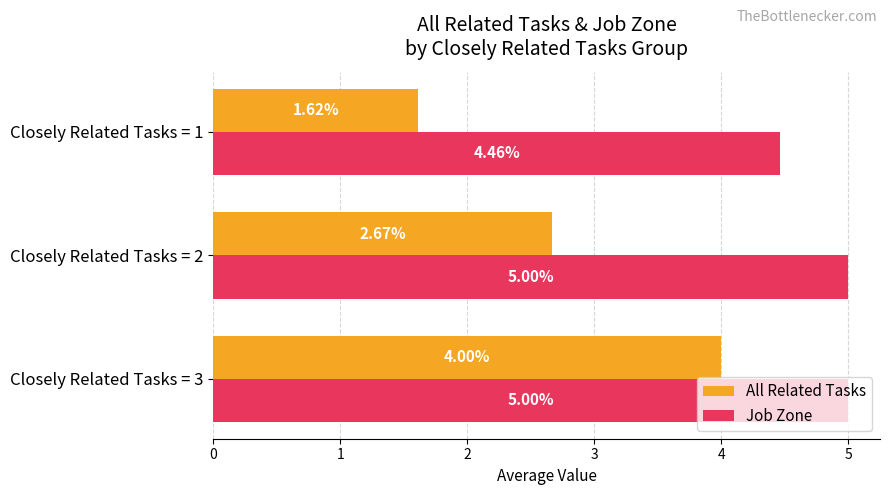

How many values in the Job Zone series are below 5?

1